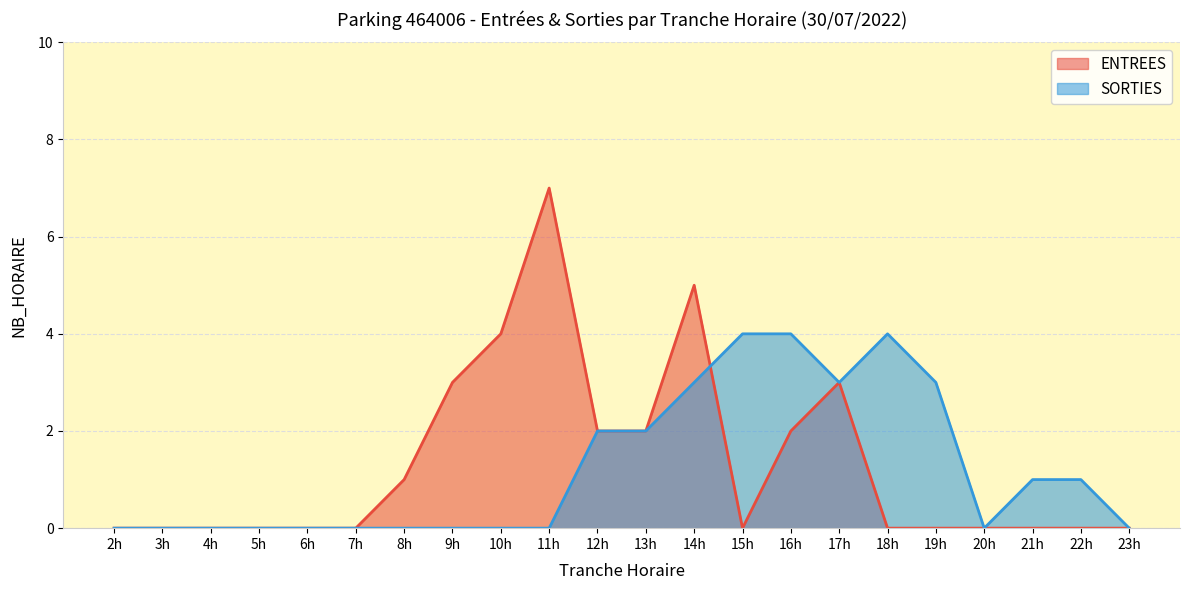

What is the total value across all series at 8h?

1